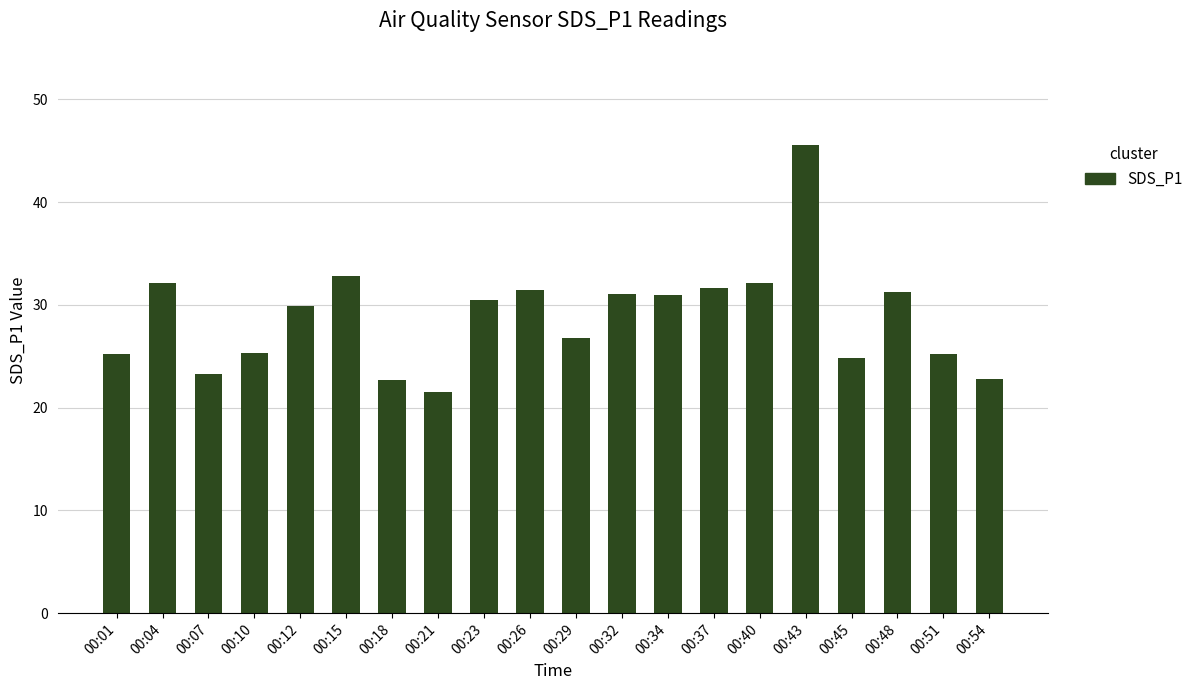

What is the difference between the second highest and minimum values?

11.3